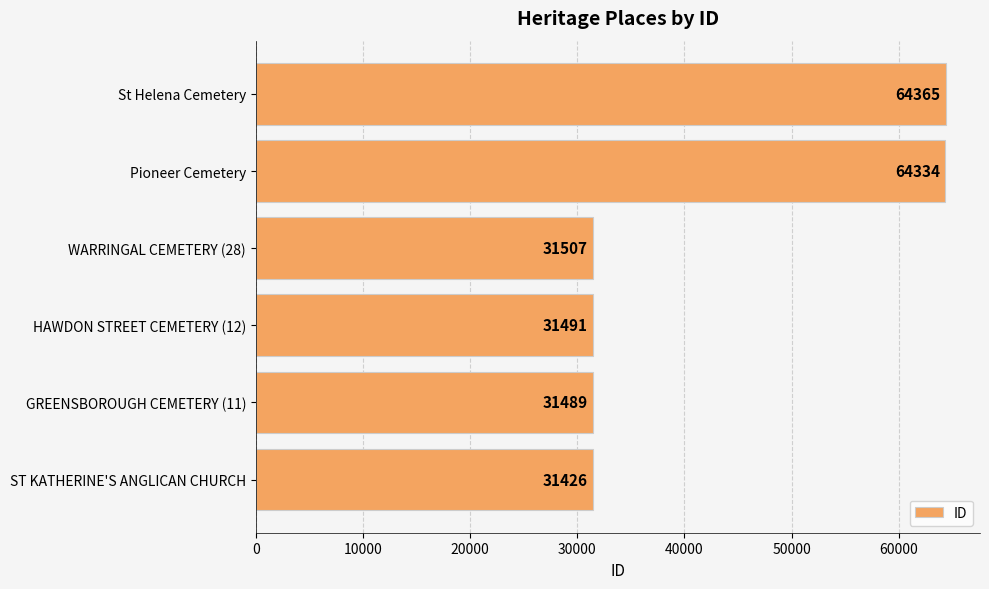

Reading top to bottom, what are all the values shown in this chart?

64365	64334	31507	31491	31489	31426